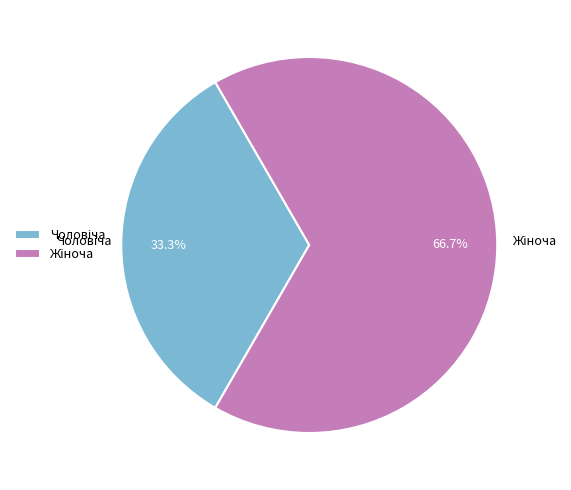

Is there a majority slice in this chart?

Yes